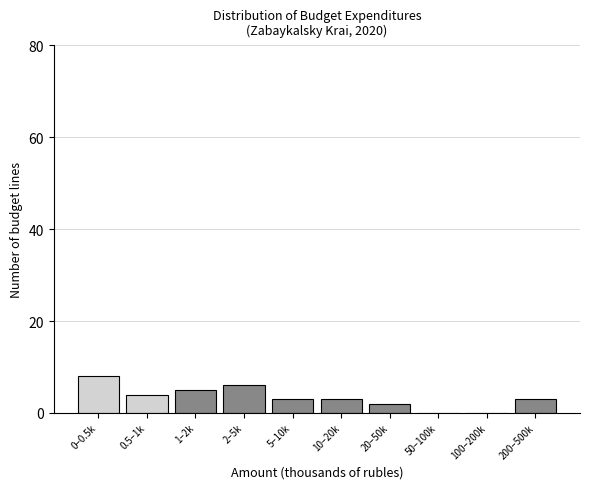

Reading right to left, list all the values displayed in this chart.

200–500k=3	100–200k=0	50–100k=0	20–50k=2	10–20k=3	5–10k=3	2–5k=6	1–2k=5	0.5–1k=4	0–0.5k=8